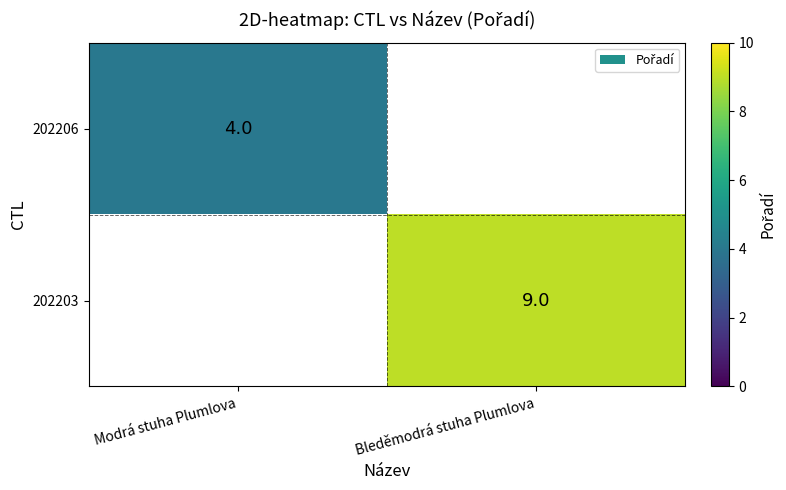

True or false: 202203 has a value of 5 at Bleděmodrá stuha Plumlova.

False